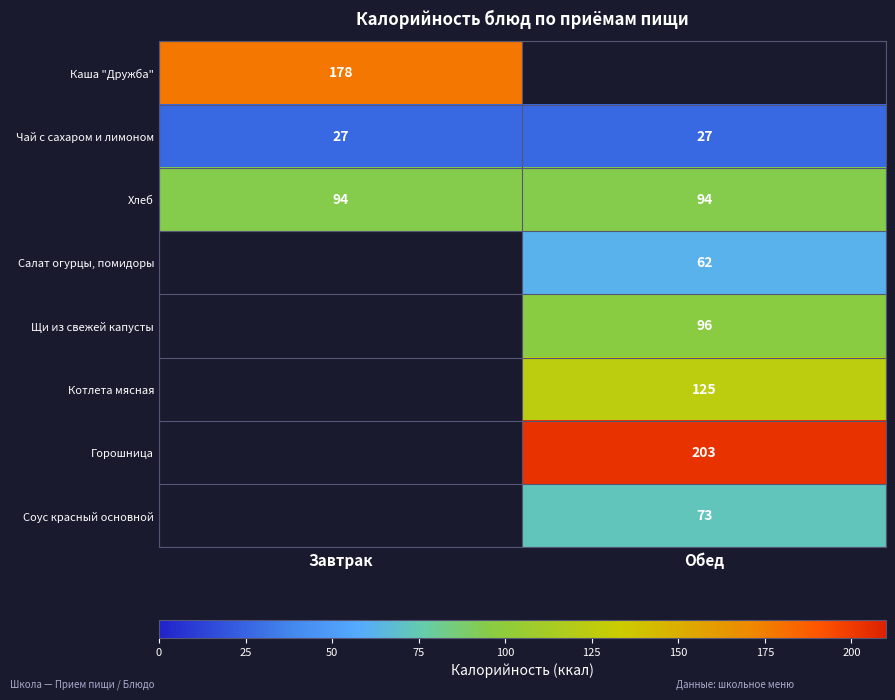

The Салат огурцы, помидоры series shows 62 at Обед. True or false?

True